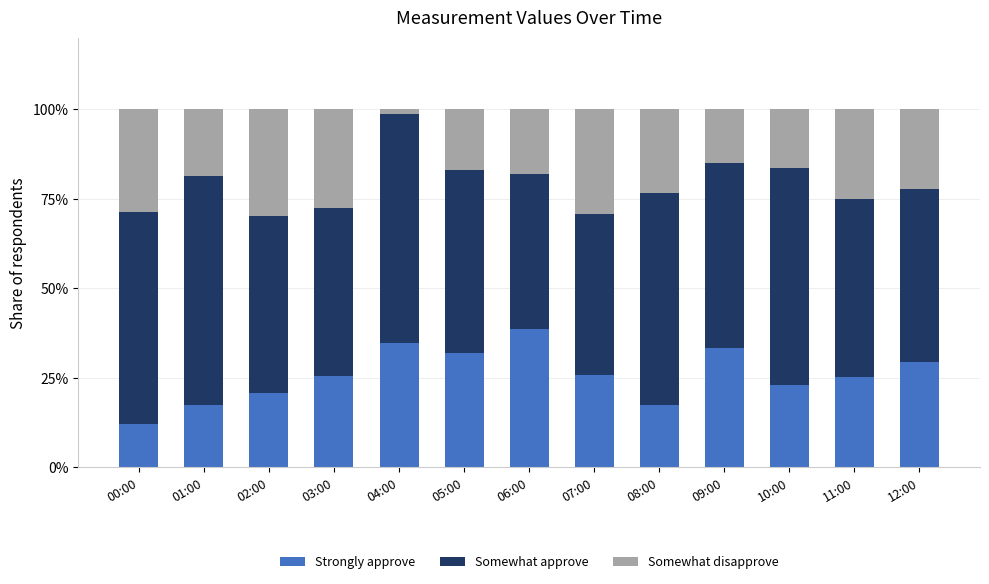

Is it true that Strongly approve equals 7.8 at 08:00?

False